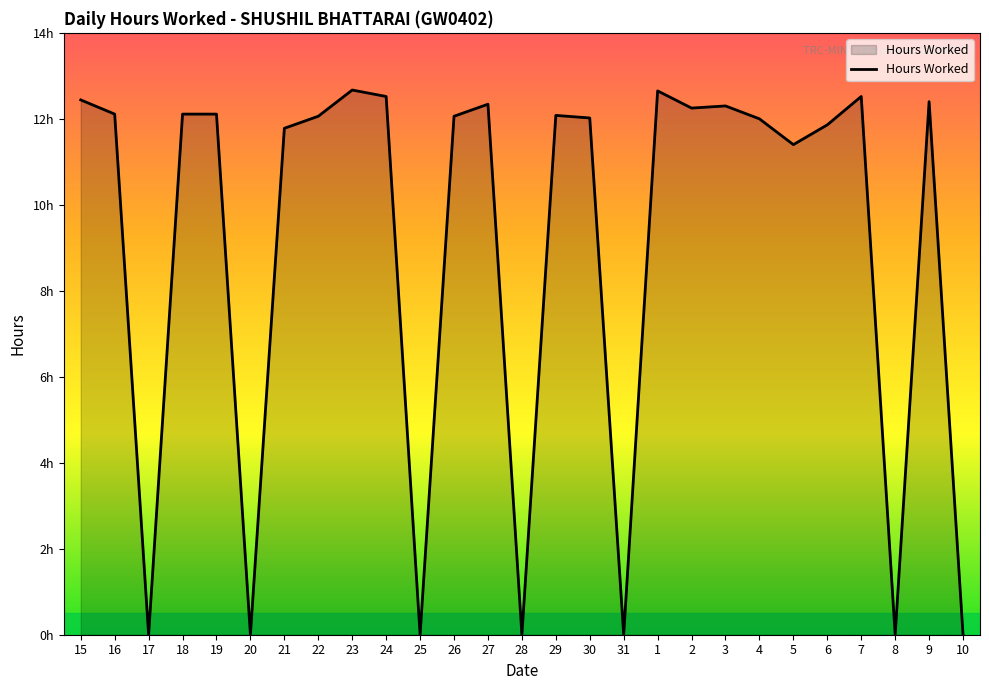

At which category does the data reach its first local peak?

23